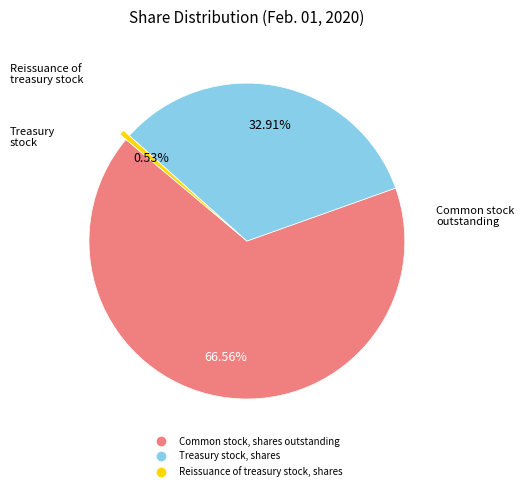

What is the largest slice in the pie chart?

Common stock, shares outstanding